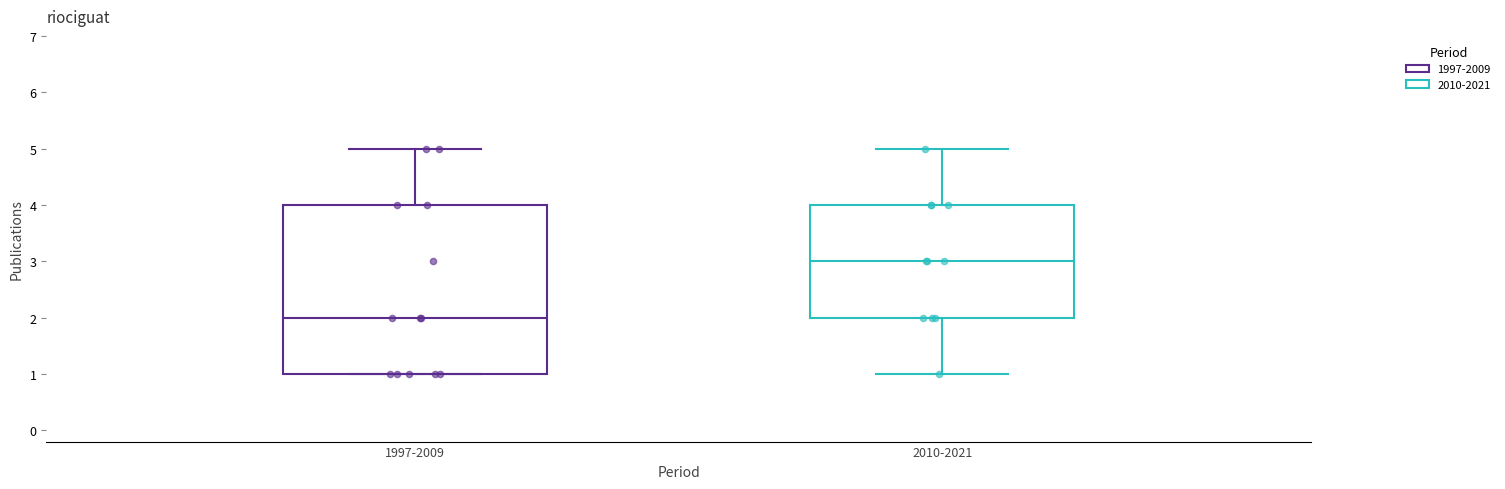

Which box's median line is the highest?

2010-2021